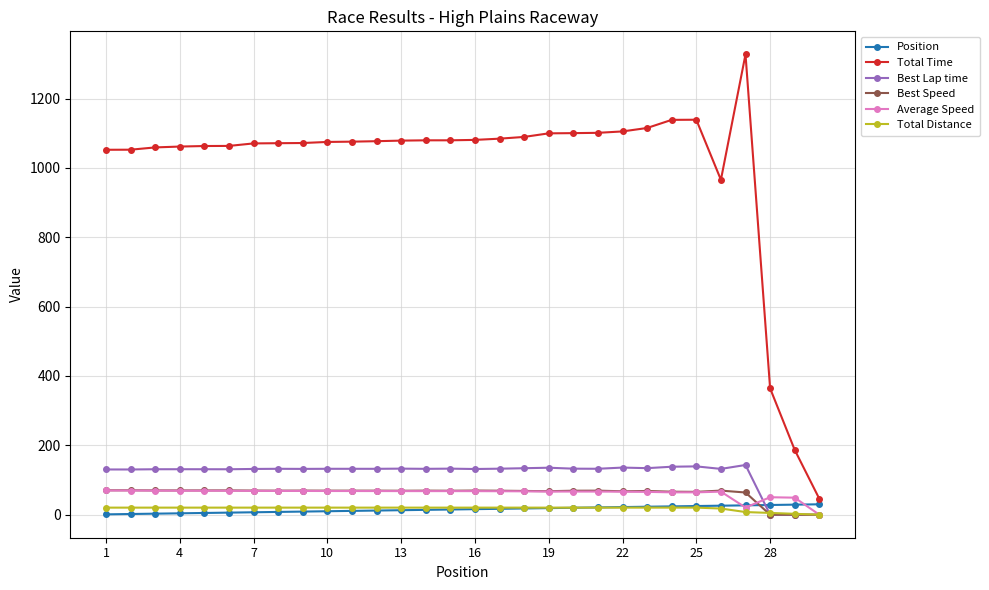

How many lines are shown in the chart?

6